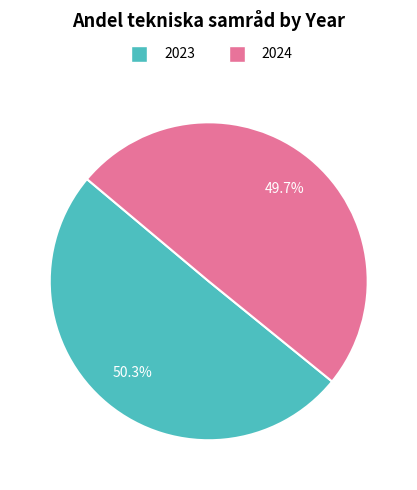

To the nearest percent, what is the difference between the 2024 and 2023 slice percentages?

1%